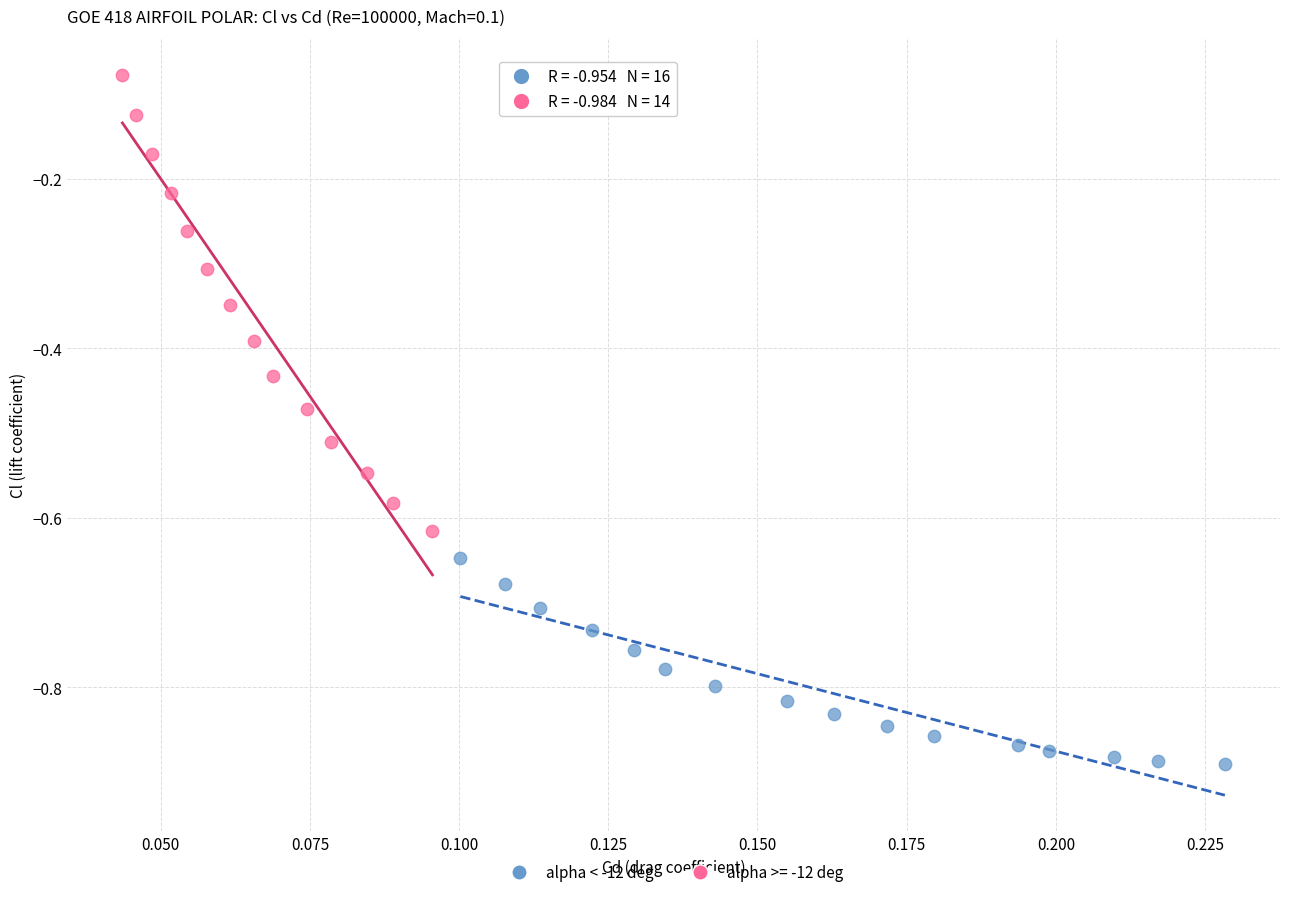

Which series reaches the minimum Y coordinate?

alpha < -12 deg